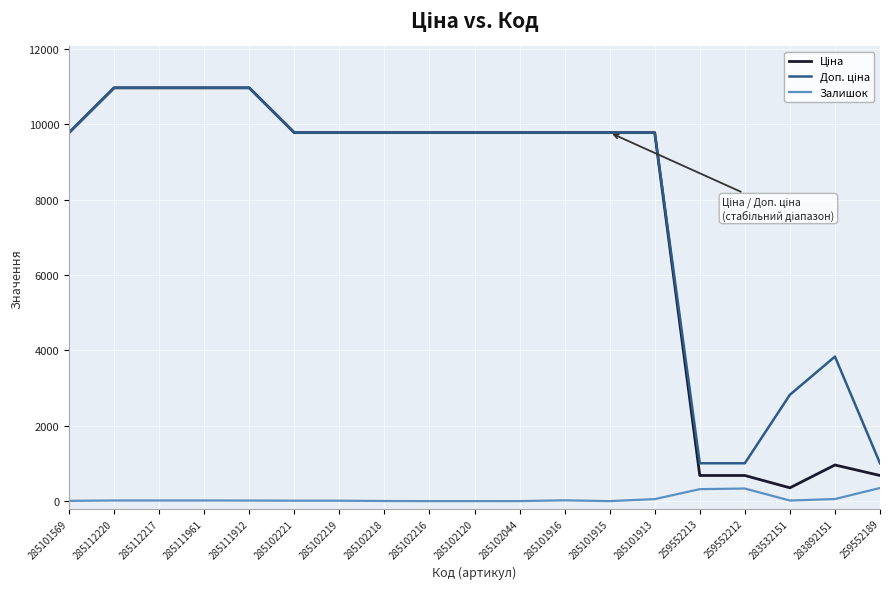

What is the greatest value displayed?

10964.4